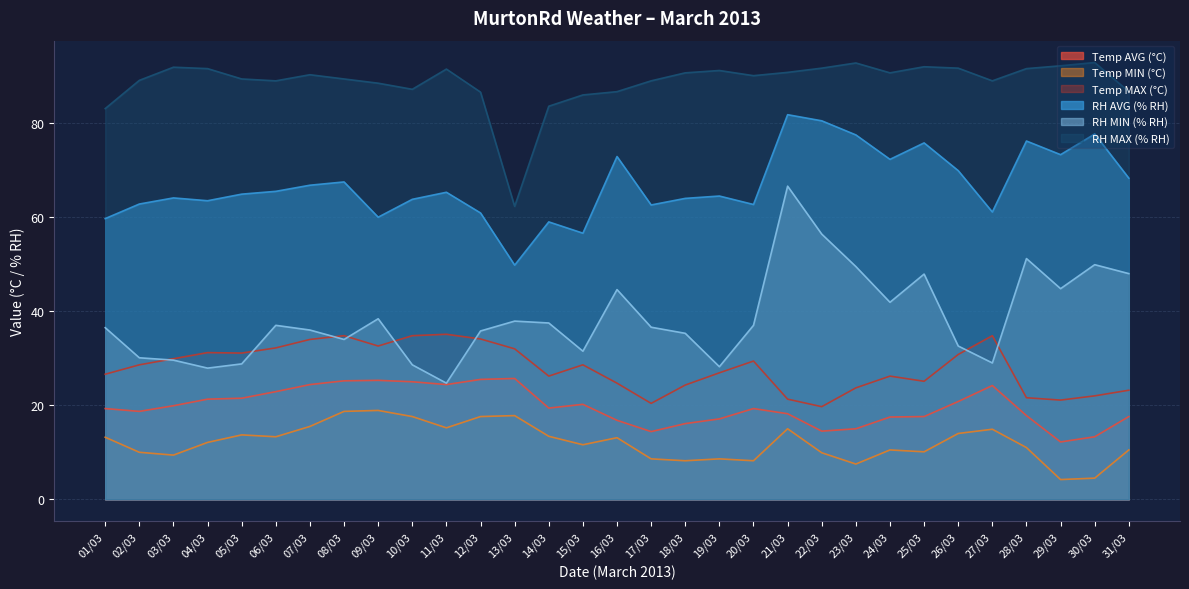

What is the total value across all series at 27/03?

253.0